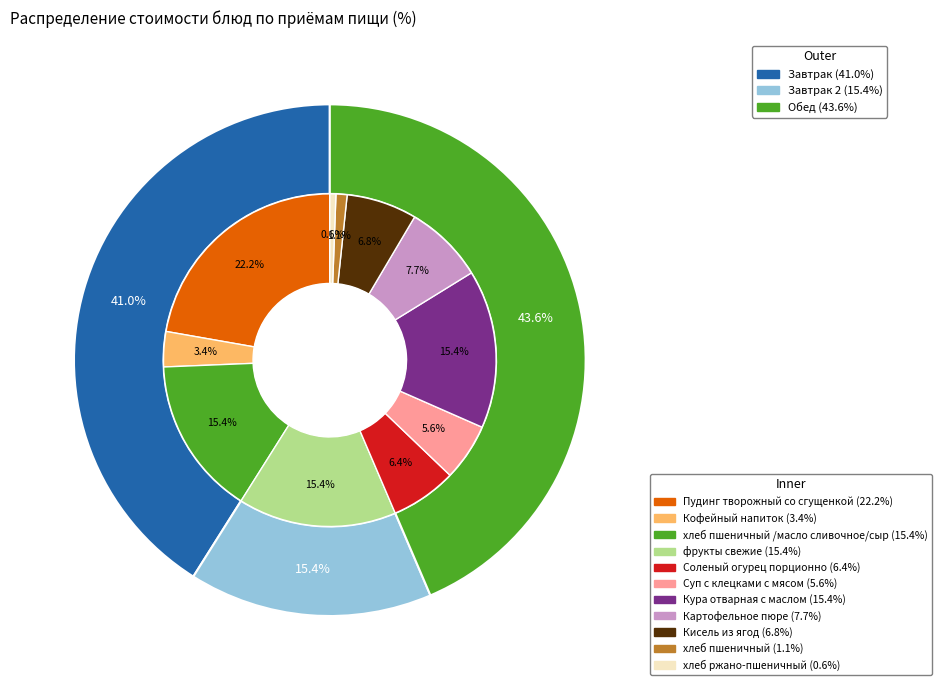

What percentage is NOT represented by Соленый огурец порционно?

93.6%